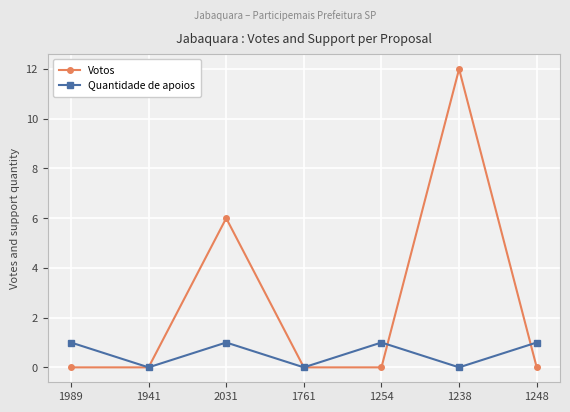

Is the value of Votos at 1238 greater than the value of Quantidade de apoios at 2031?

Yes